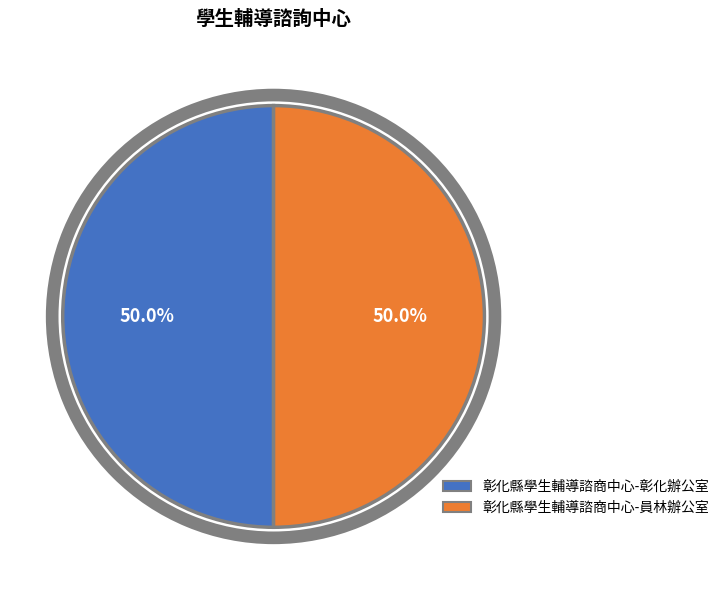

The 彰化縣學生輔導諮商中心-員林辦公室 slice represents 57% of the pie. True or false?

False